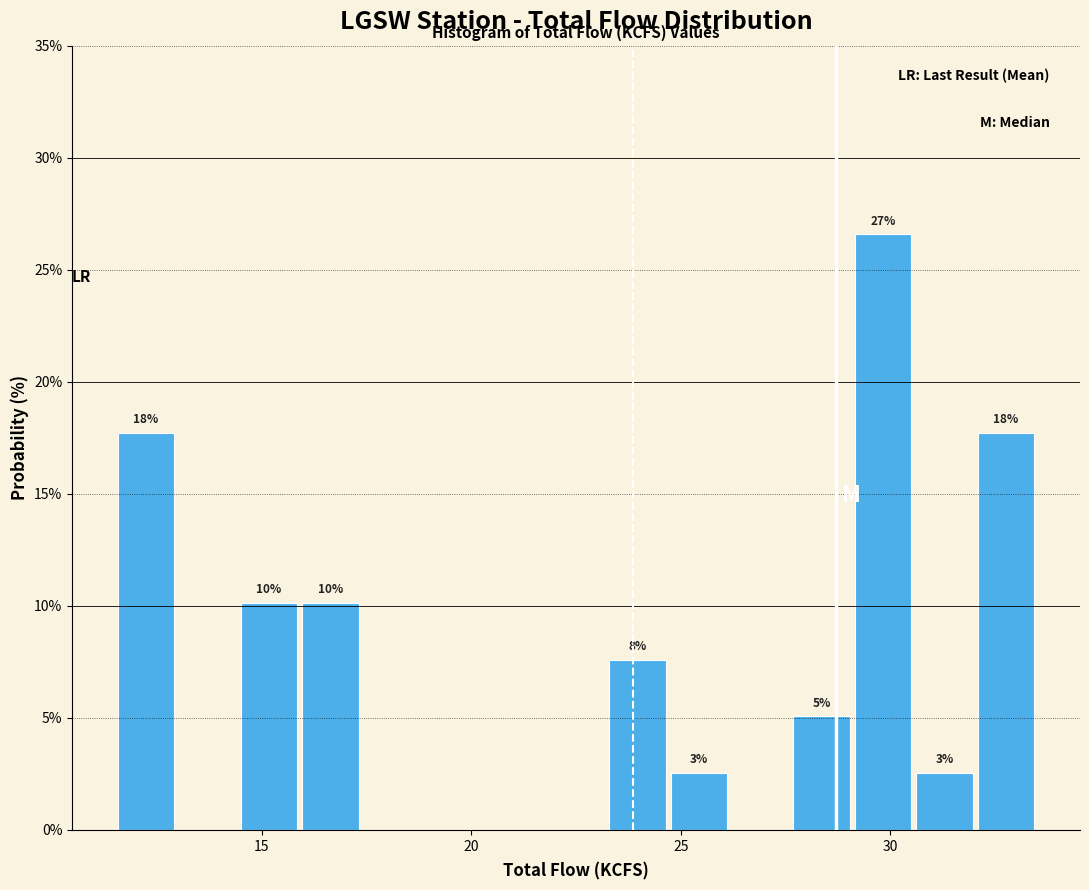

Read against the x-axis, roughly where is the centre of the tallest bar?

30.0